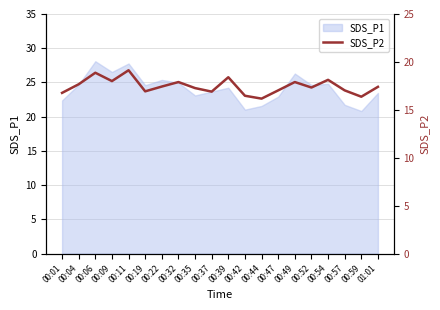

The value at 00:01 is 29.6. True or false?

False